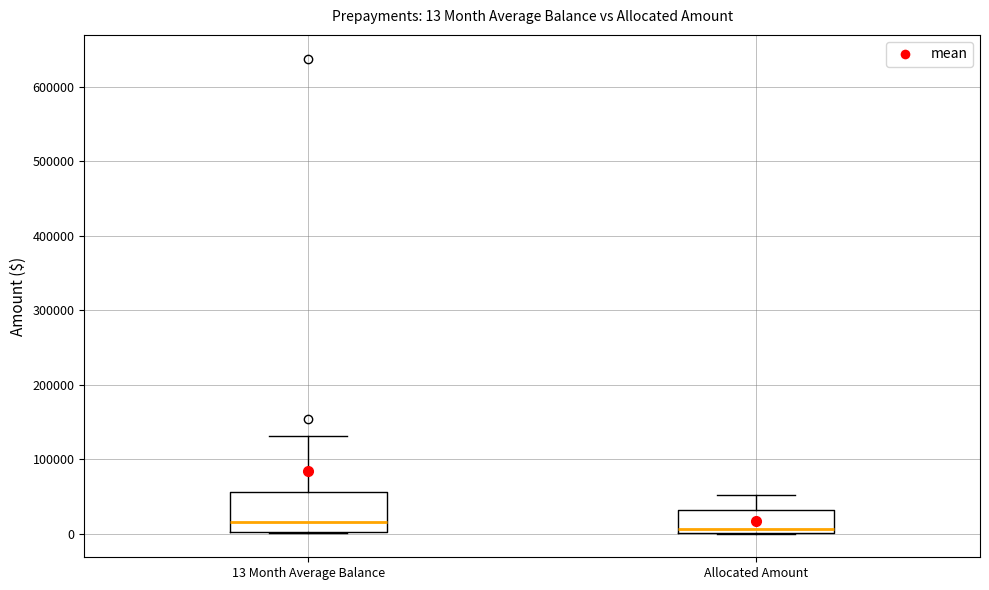

Comparing the boxes themselves (not the whiskers), which one is the tallest?

13 Month Average Balance